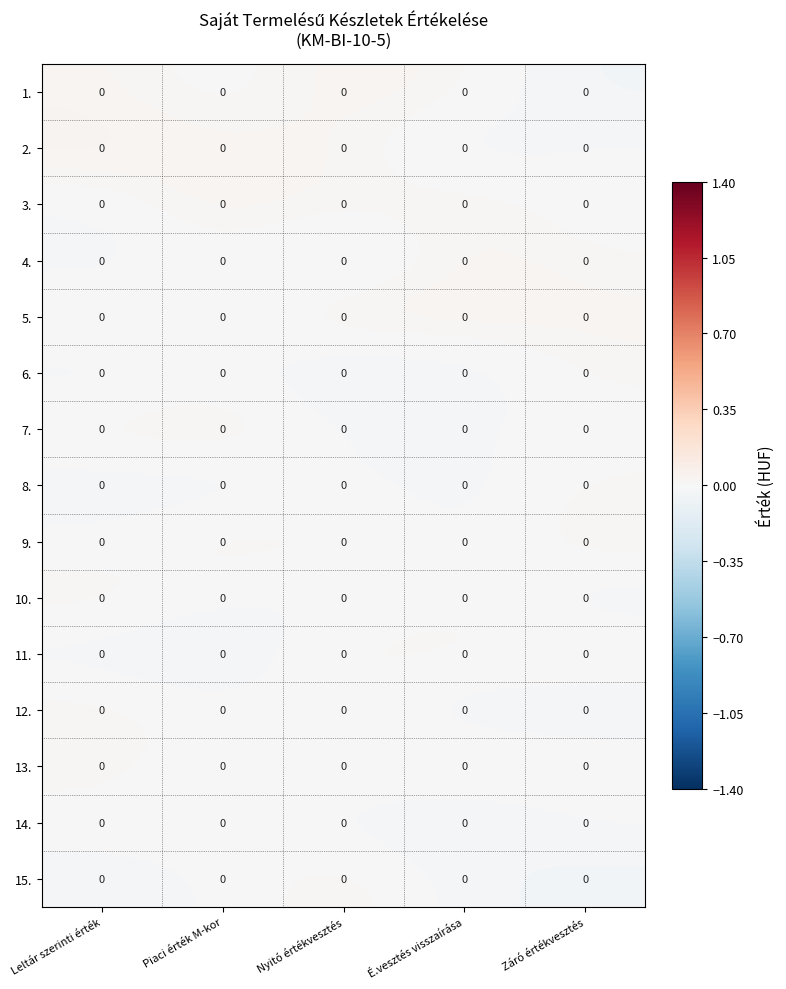

The value of 3. at Nyitó értékvesztés is 0.0. True or false?

True